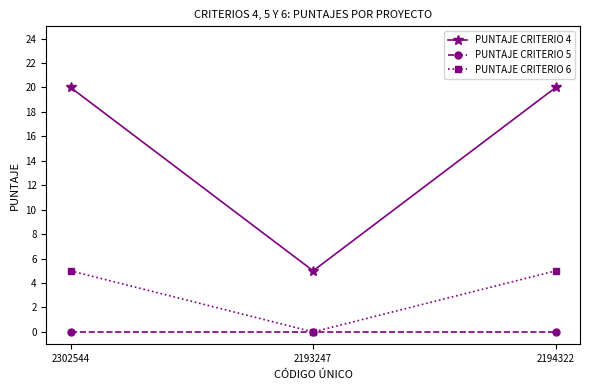

What are all the series names shown in the legend?

PUNTAJE CRITERIO 4, PUNTAJE CRITERIO 5, PUNTAJE CRITERIO 6